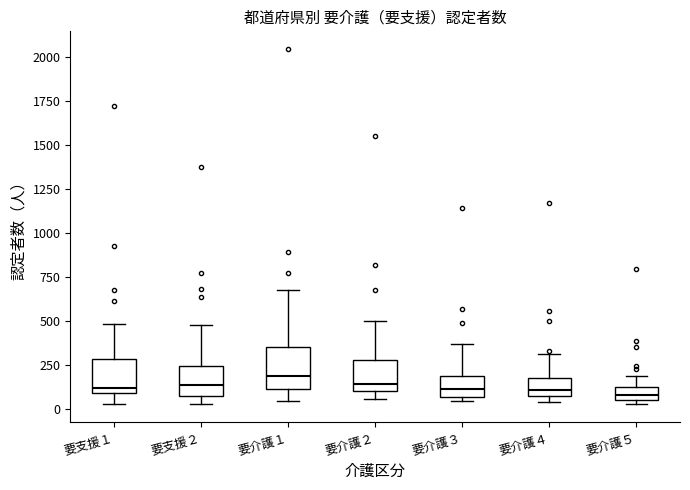

Where is the upper edge of the box for 要介護１ on the y-axis? The values are not printed on the chart, so give them approximately, as read against the axis.

350